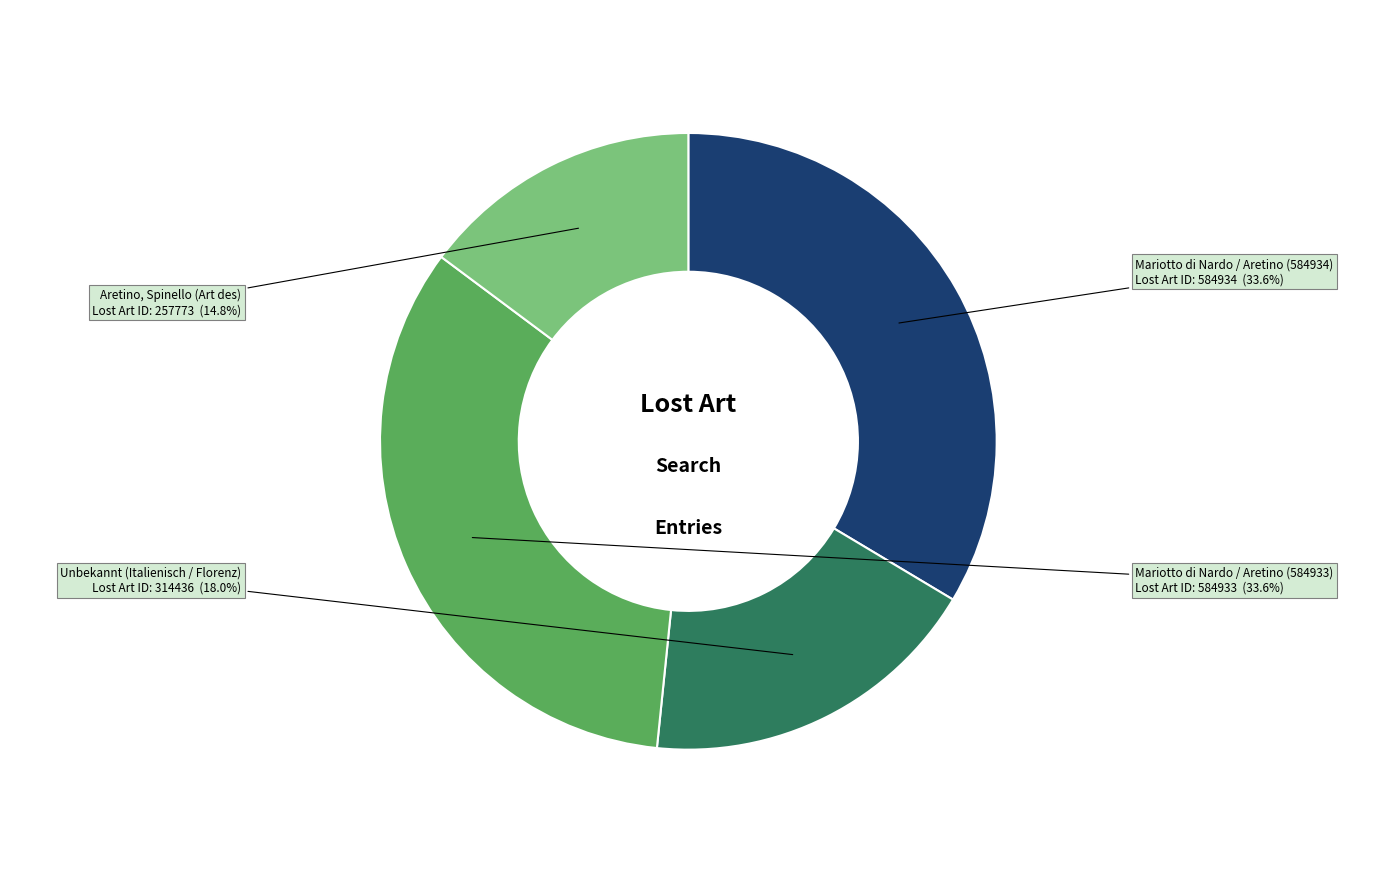

Is there any slice that represents more than half of the pie?

No